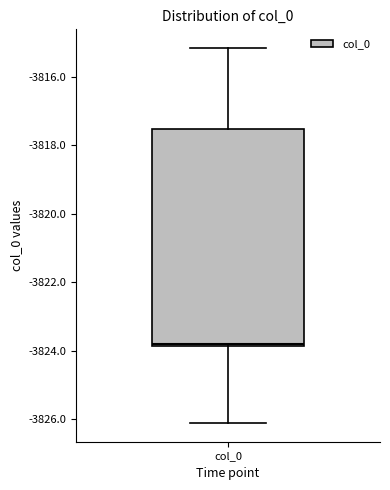

Read this box plot against the y-axis: the position of the median line, the range covered by the box, and the ends of both whiskers. The values are not printed on the chart, so give them approximately, as read against the axis.

median -3823.8 (just above the box's lower edge), box -3823.8 to -3817.6, whiskers -3826.2 to -3815.2